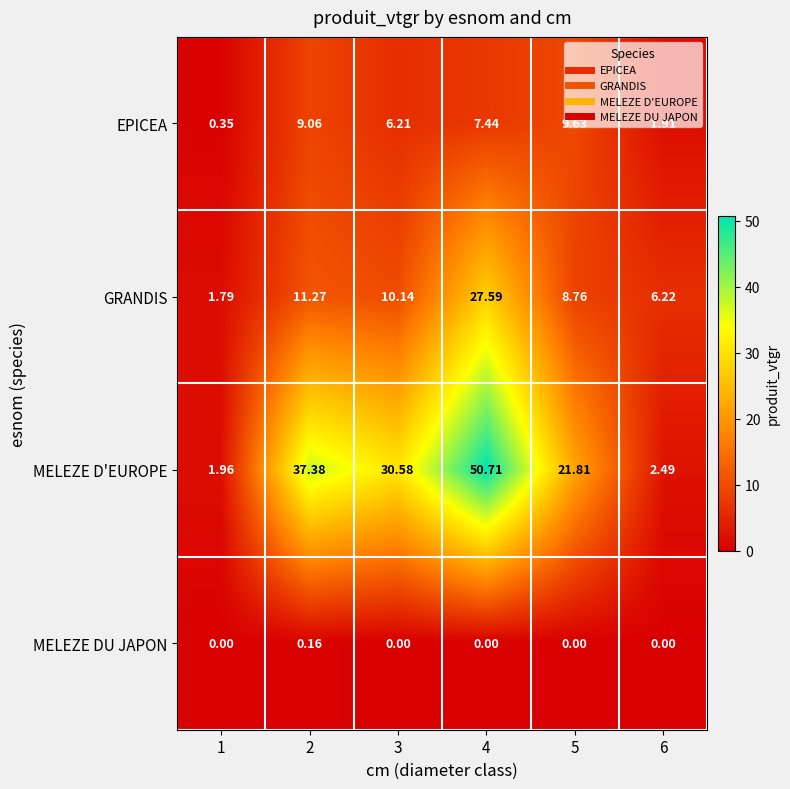

List the series in order of their peak value, highest first.

MELEZE D'EUROPE, GRANDIS, EPICEA, MELEZE DU JAPON